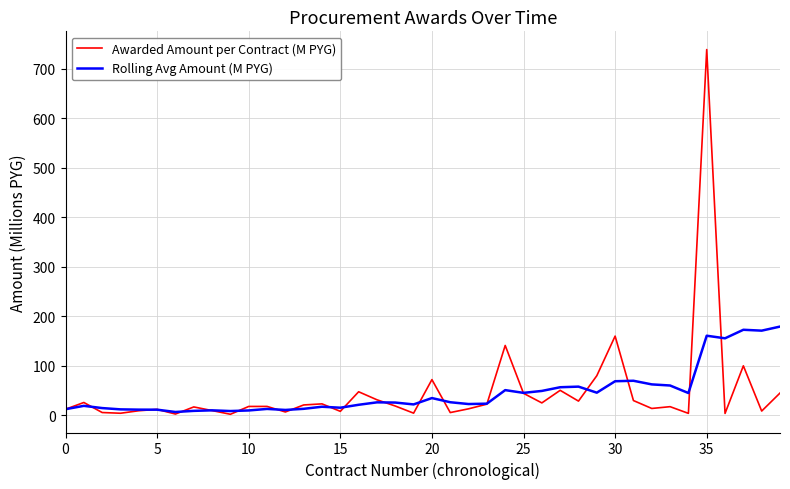

Which series has the largest range (max minus min)?

Awarded Amount per Contract (M PYG)